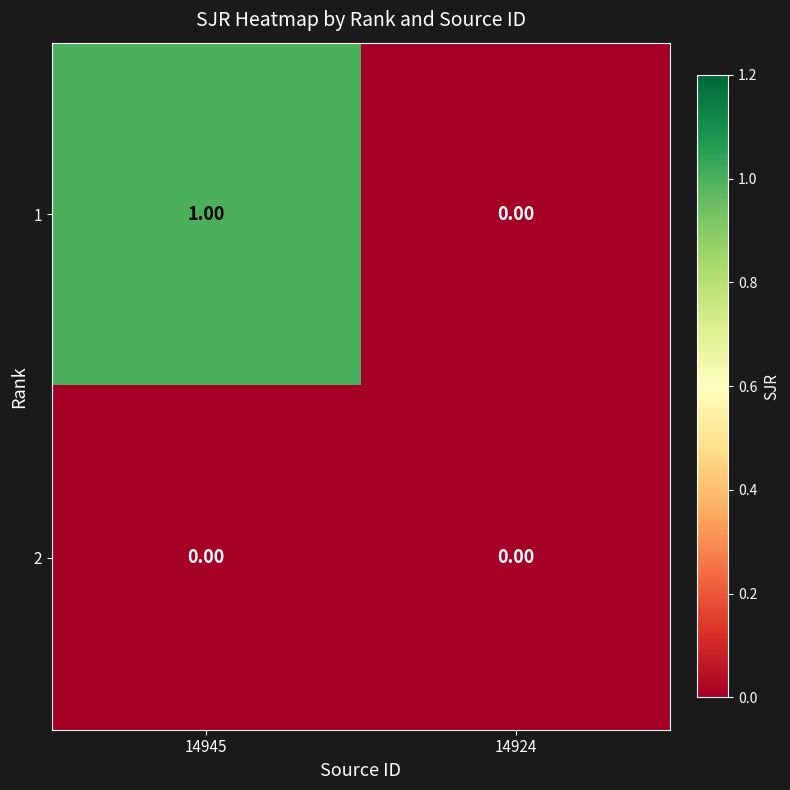

What is the maximum value shown in the chart?

1